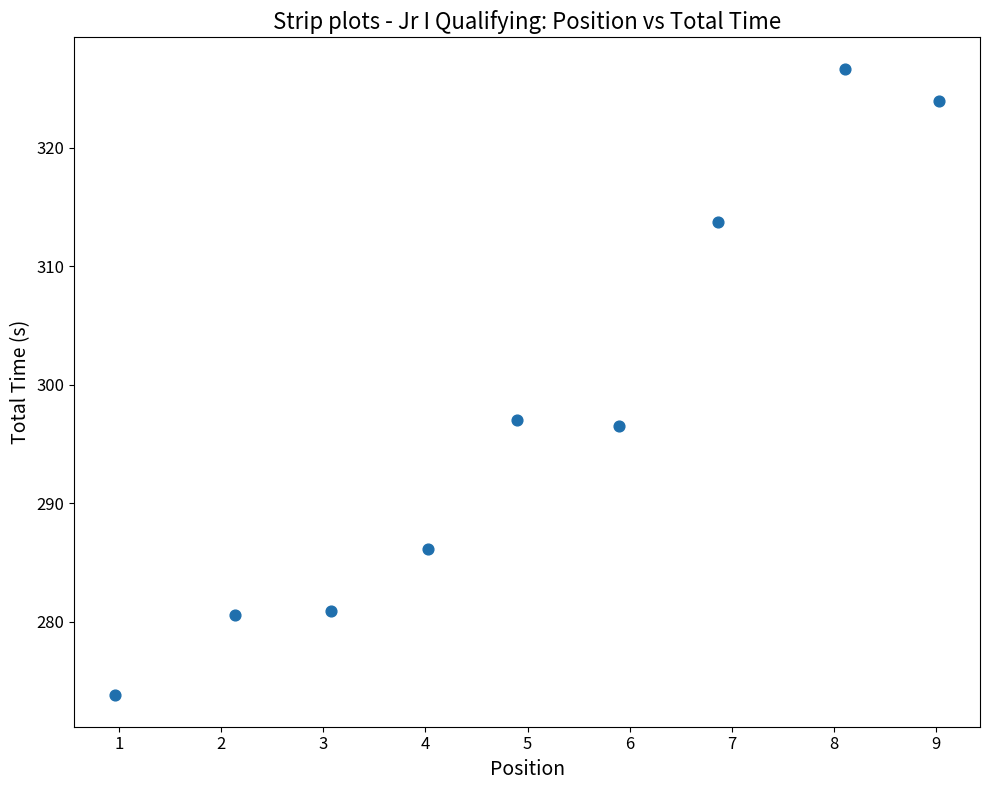

What is the range of Y values (max minus min)?

52.9